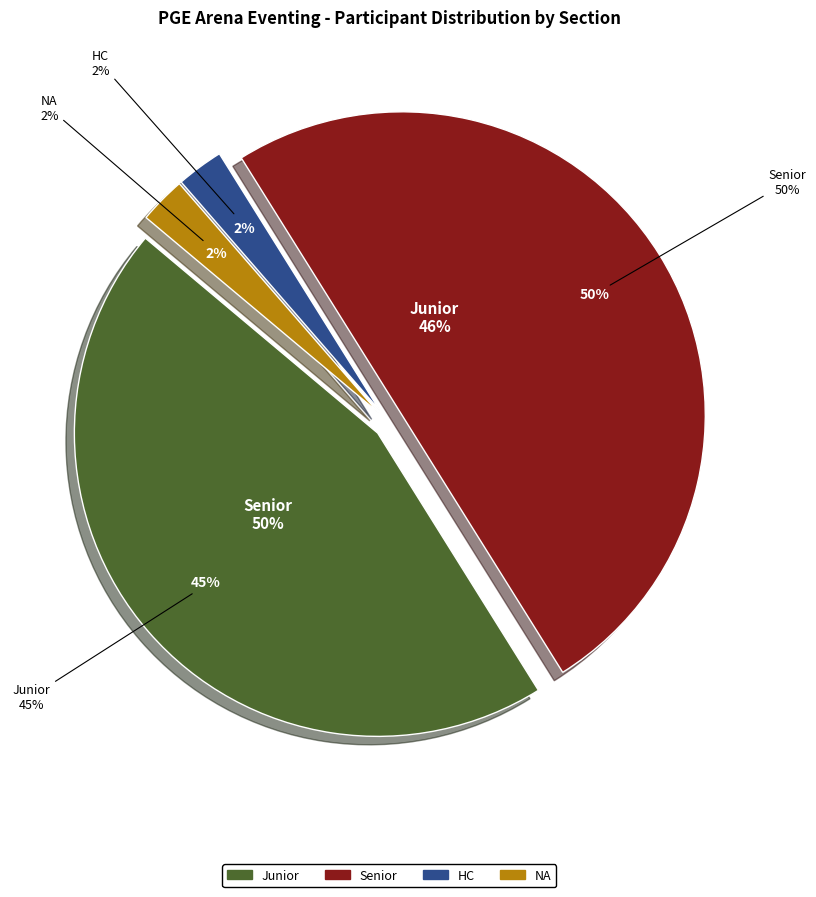

To the nearest percent, what portion does Senior represent?

50%